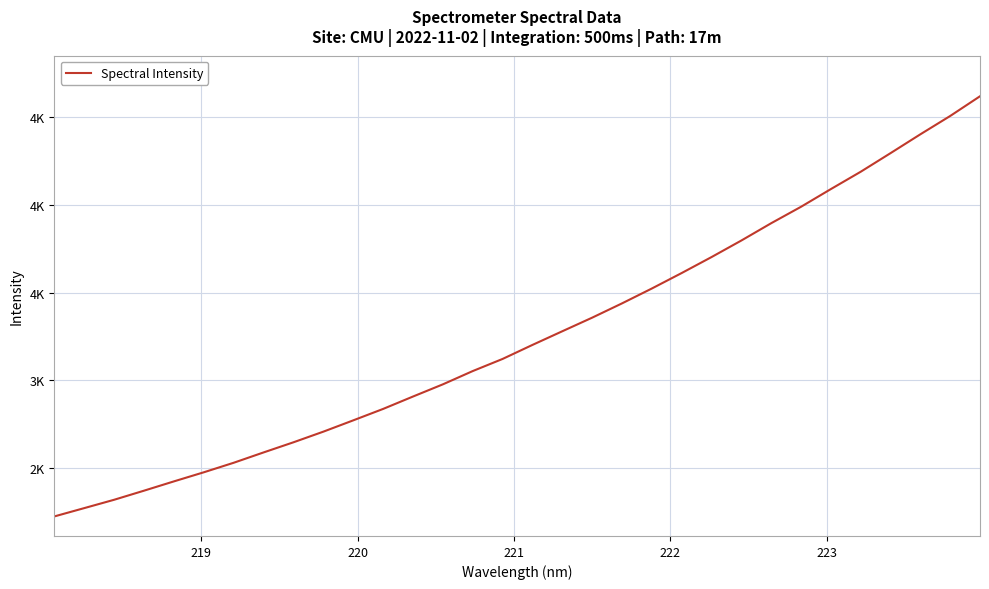

Reading left to right, list all the values displayed in this chart.

2226.2	2273.5	2320.9	2372.7	2425.5	2477.3	2531.5	2590.3	2647.9	2708.4	2772.7	2837.7	2908.2	2977.6	3053.1	3122.1	3201.9	3279.6	3356.9	3438.2	3522.9	3610.9	3701.8	3795.9	3894.4	3987.9	4088.6	4187.2	4293.0	4400.2	4504.4	4616.7